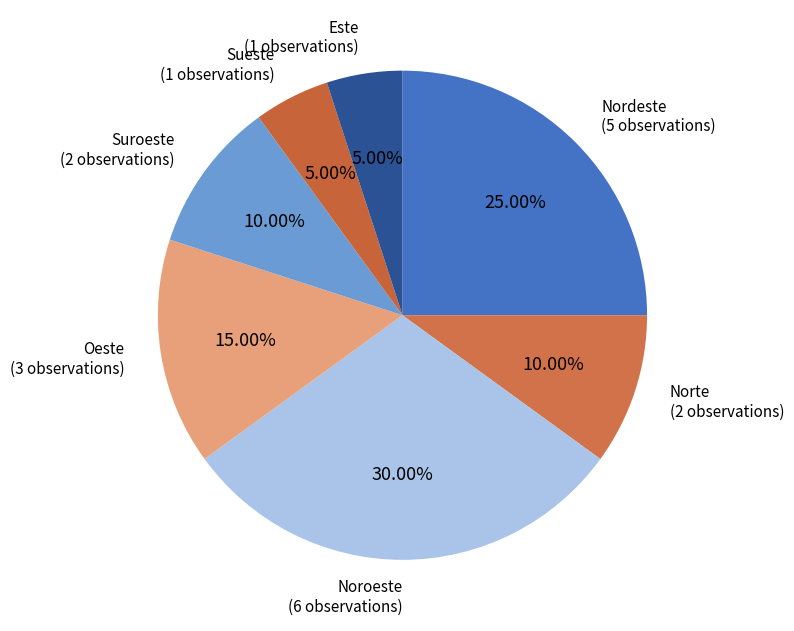

Do Oeste and Nordeste together represent more than half of the pie?

No